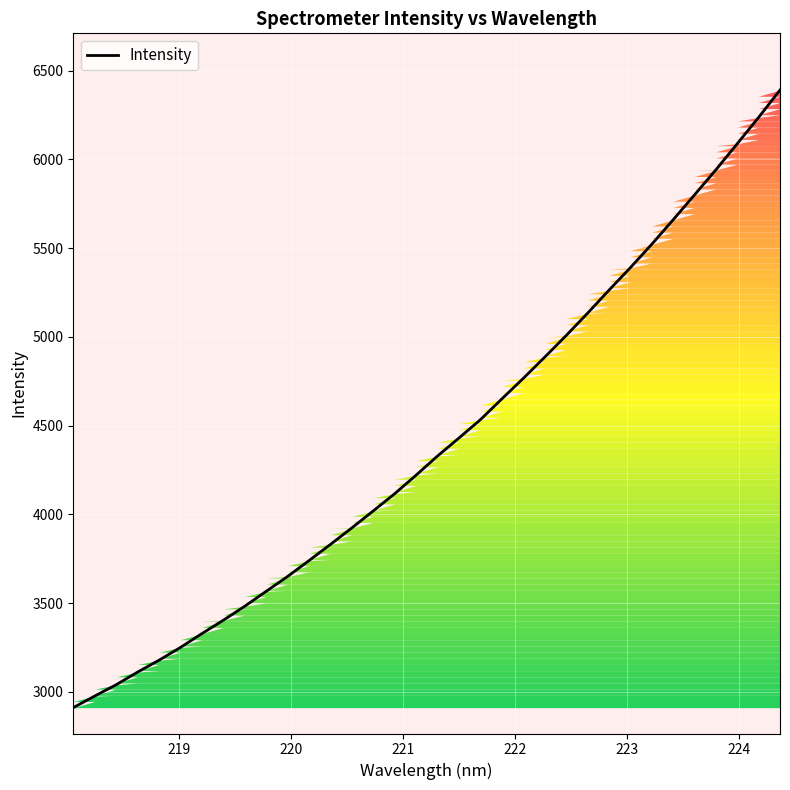

What is the difference between the maximum and minimum values?

3479.0